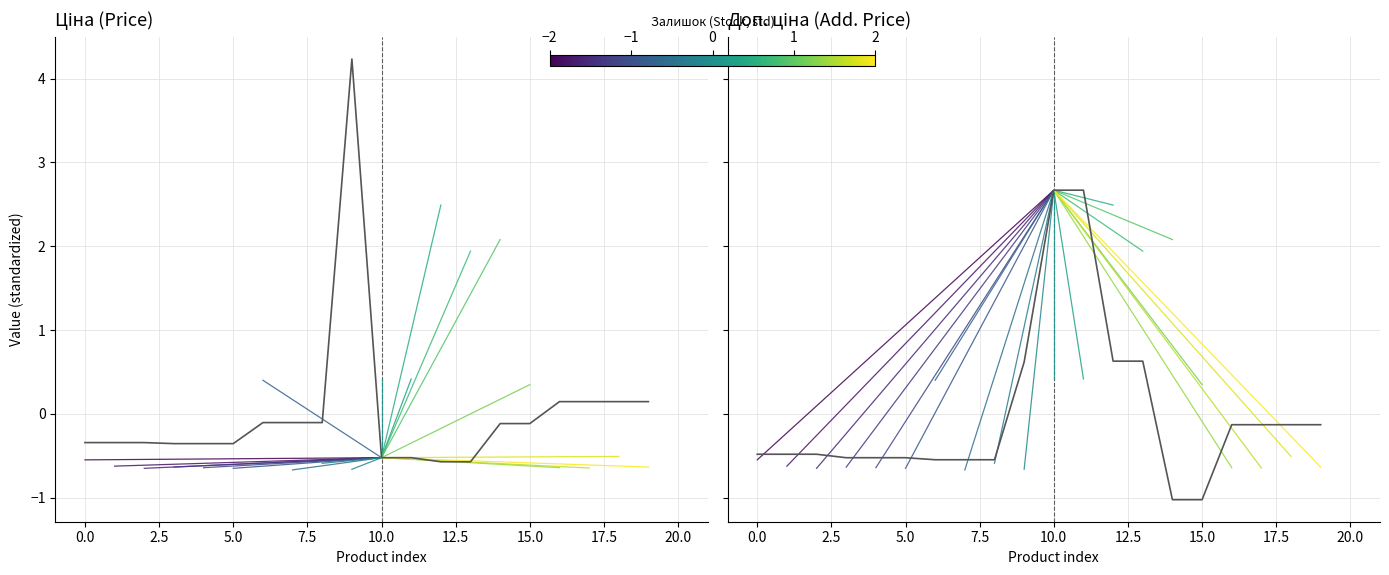

Reading right to left, list all the values displayed in this chart.

Ціна: 0.1	0.1	0.1	0.1	-0.1	-0.1	-0.6	-0.6	-0.5	-0.5	4.2	-0.1	-0.1	-0.1	-0.4	-0.4	-0.4	-0.3	-0.3	-0.3
Доп. ціна: -0.1	-0.1	-0.1	-0.1	-1.0	-1.0	0.6	0.6	2.7	2.7	0.6	-0.5	-0.5	-0.5	-0.5	-0.5	-0.5	-0.5	-0.5	-0.5